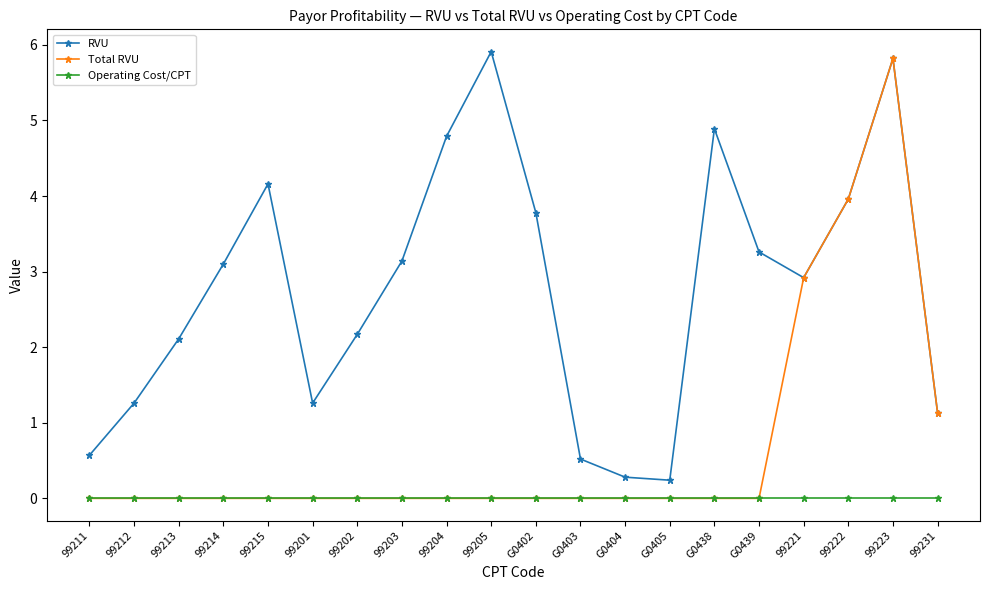

Reading left to right, transcribe all the data shown in this chart.

RVU: 0.6	1.3	2.1	3.1	4.2	1.3	2.2	3.1	4.8	5.9	3.8	0.5	0.3	0.2	4.9	3.3	2.9	4.0	5.8	1.1
Total RVU: 0.0	0.0	0.0	0.0	0.0	0.0	0.0	0.0	0.0	0.0	0.0	0.0	0.0	0.0	0.0	0.0	2.9	4.0	5.8	1.1
Operating Cost/CPT: 0.0	0.0	0.0	0.0	0.0	0.0	0.0	0.0	0.0	0.0	0.0	0.0	0.0	0.0	0.0	0.0	0.0	0.0	0.0	0.0